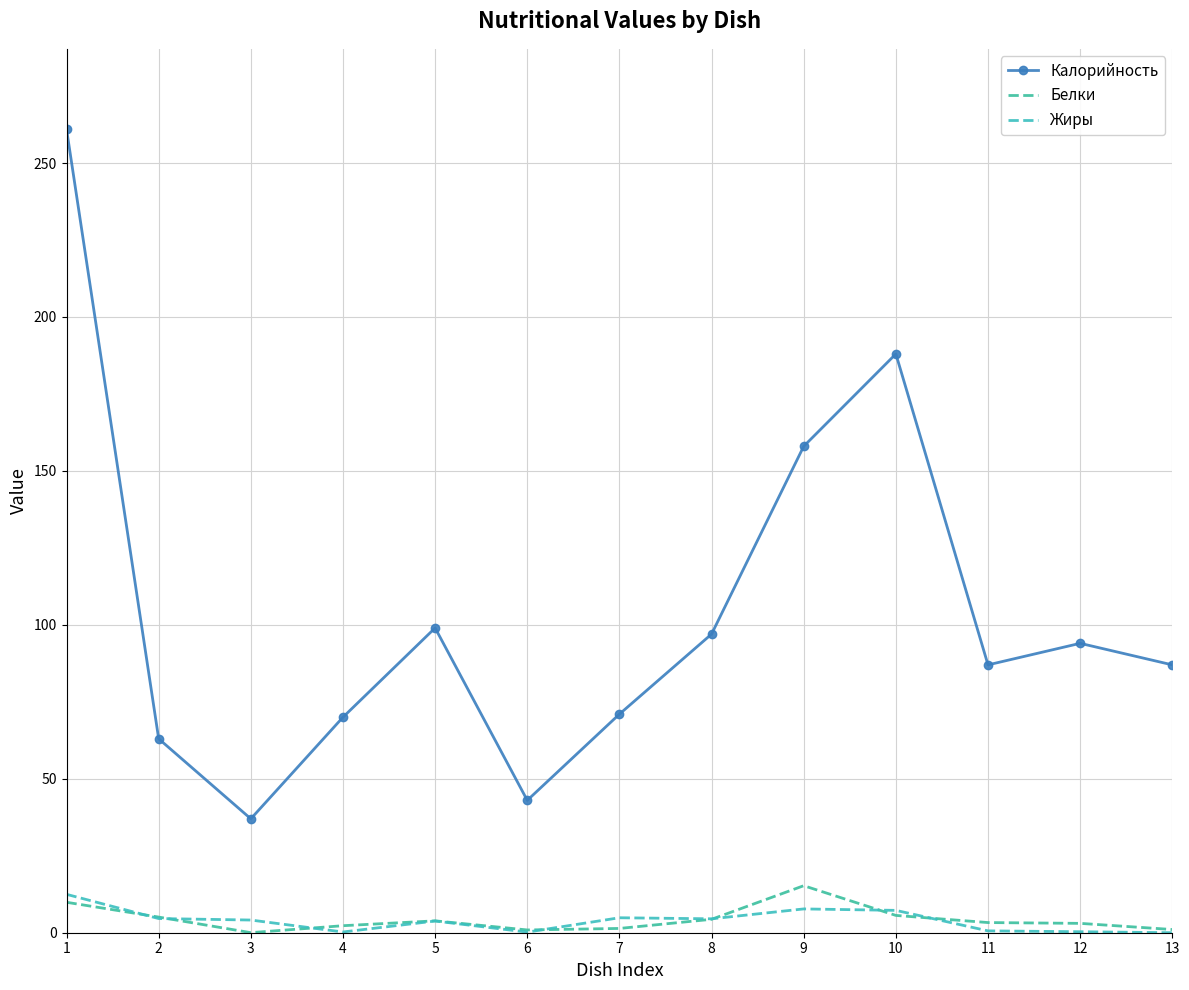

What is the value of the Калорийность point at the 8th from the left?

97.0